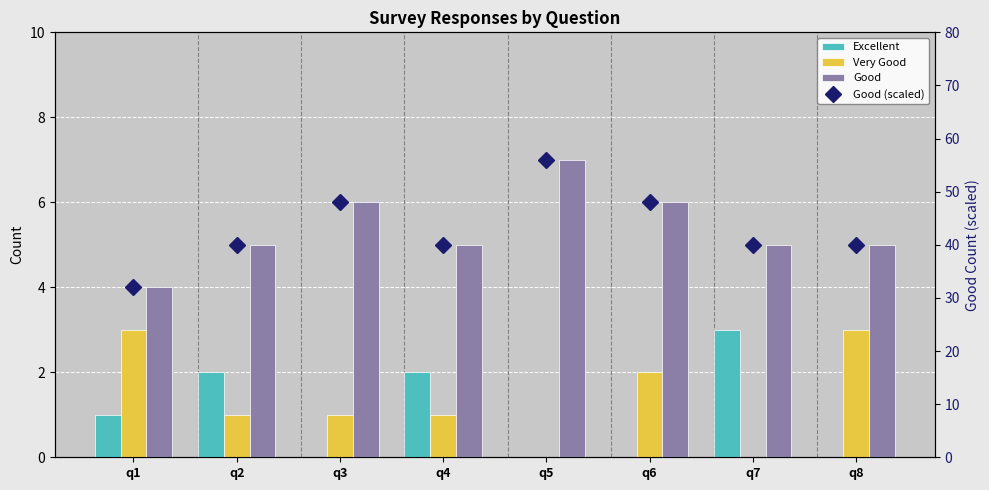

The value of Very Good at q4 is 1. True or false?

True